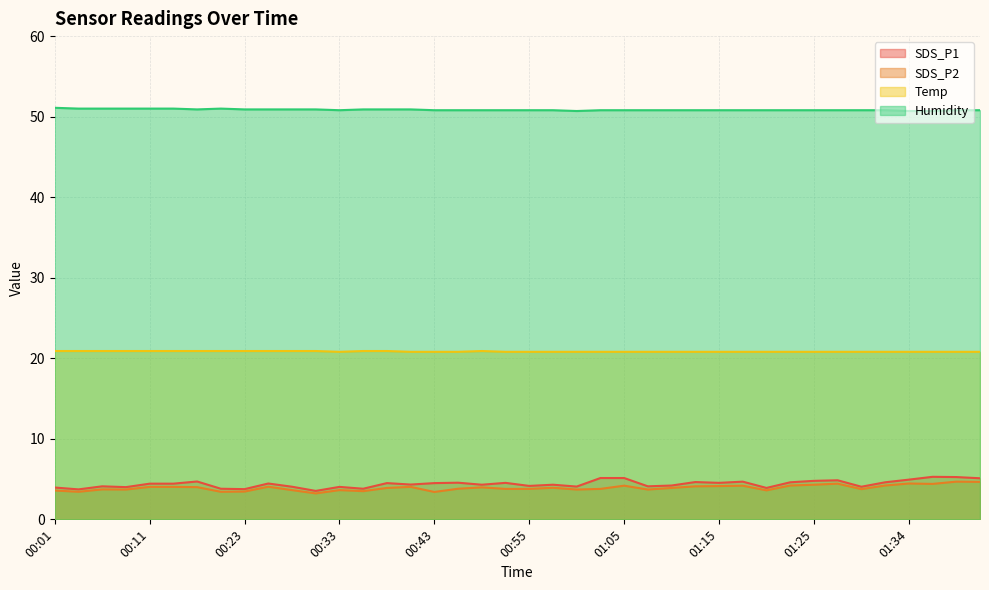

True or false: Humidity has a value of 24.2 at 01:00.

False